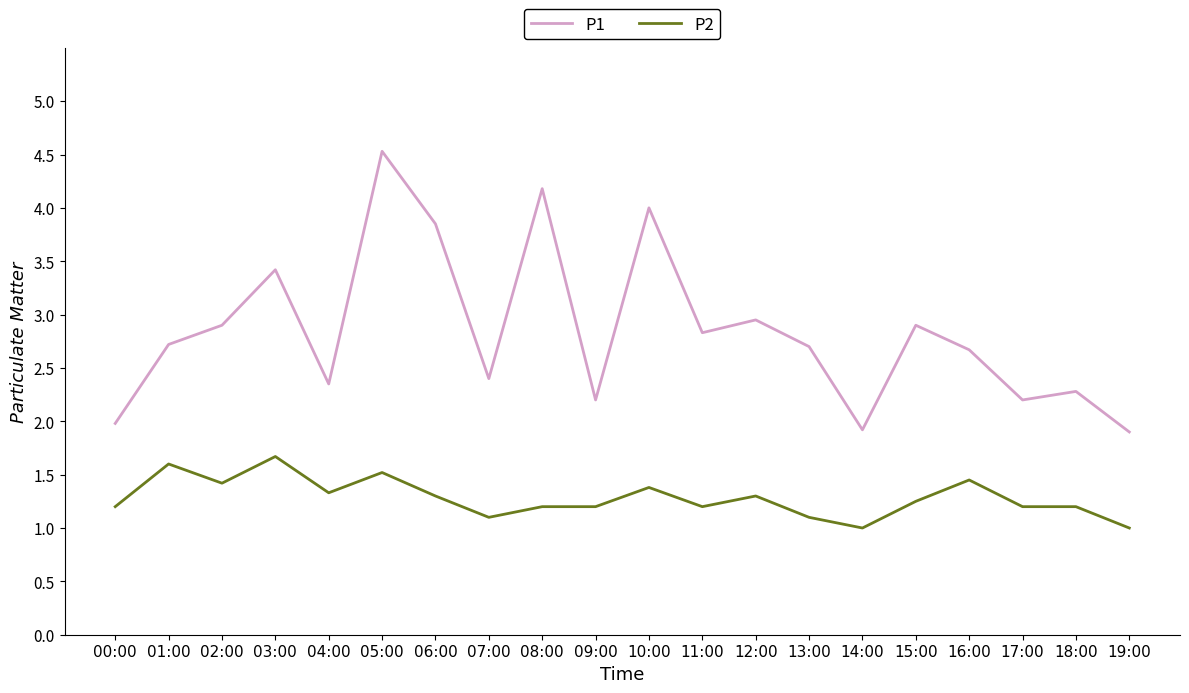

What is the difference between the maximum and minimum values in the P1 series?

2.6